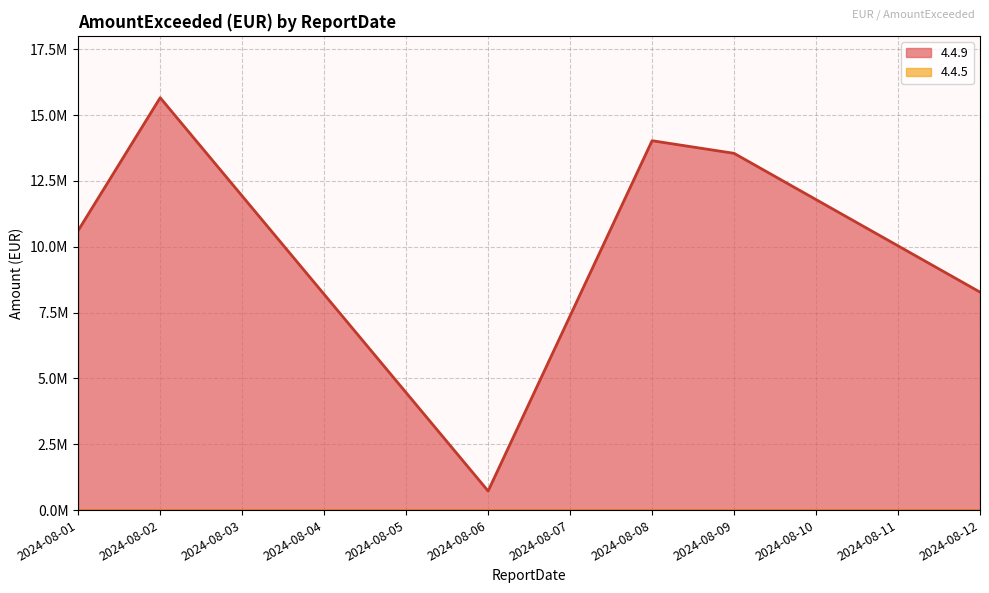

Reading left to right, what are all the values shown in this chart?

2024-08-01=10620947.7	2024-08-02=15662484.9	2024-08-06=724867.6	2024-08-08=14029148.4	2024-08-09=13549919.4	2024-08-12=8279365.0